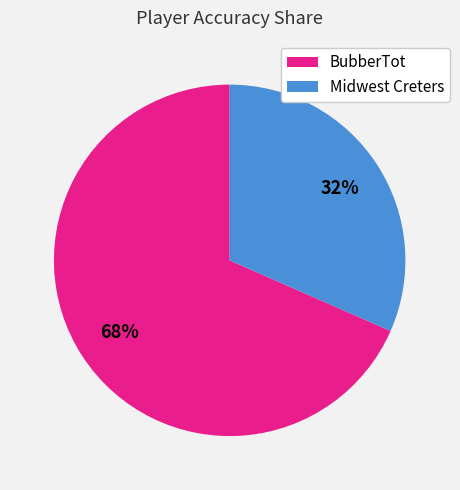

Combined, do Midwest Creters and BubberTot account for over 50%?

Yes